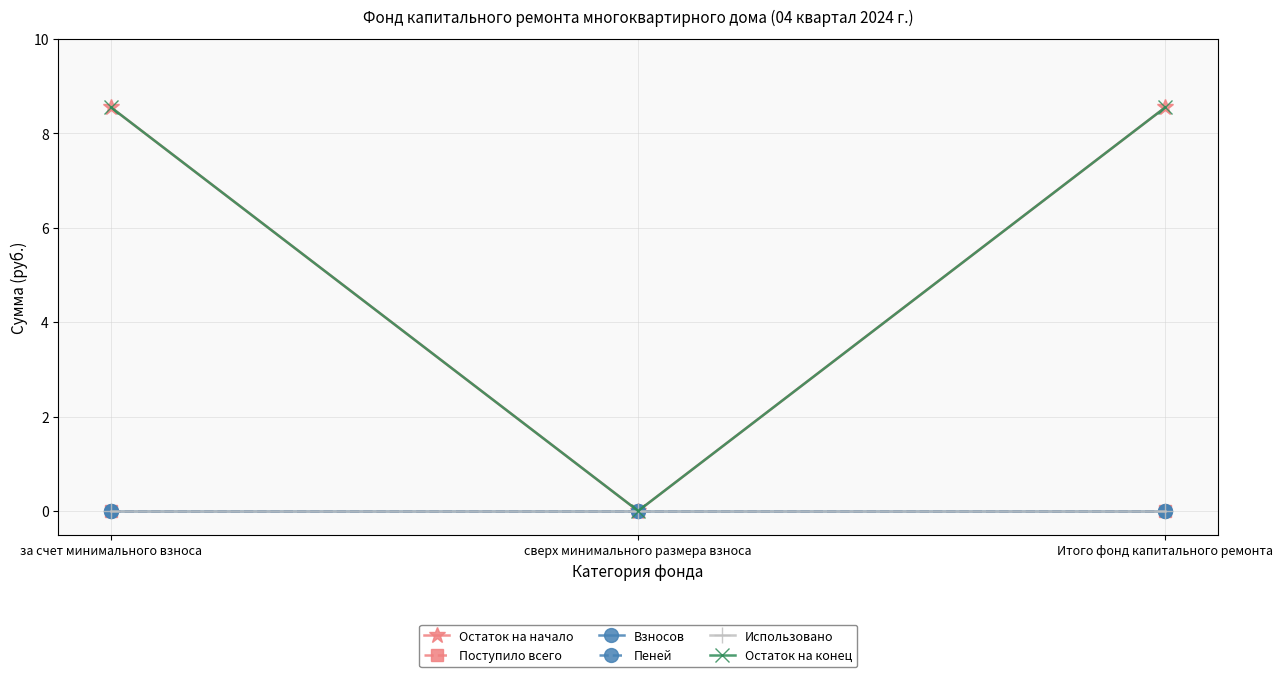

Is this an area chart (filled region under the line)?

No